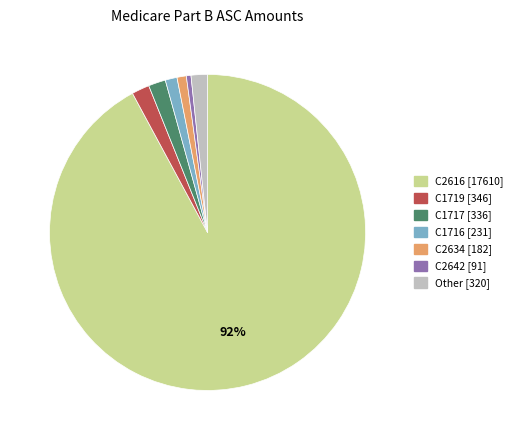

To the nearest percent, what is the difference between the largest and smallest slice percentages?

92%